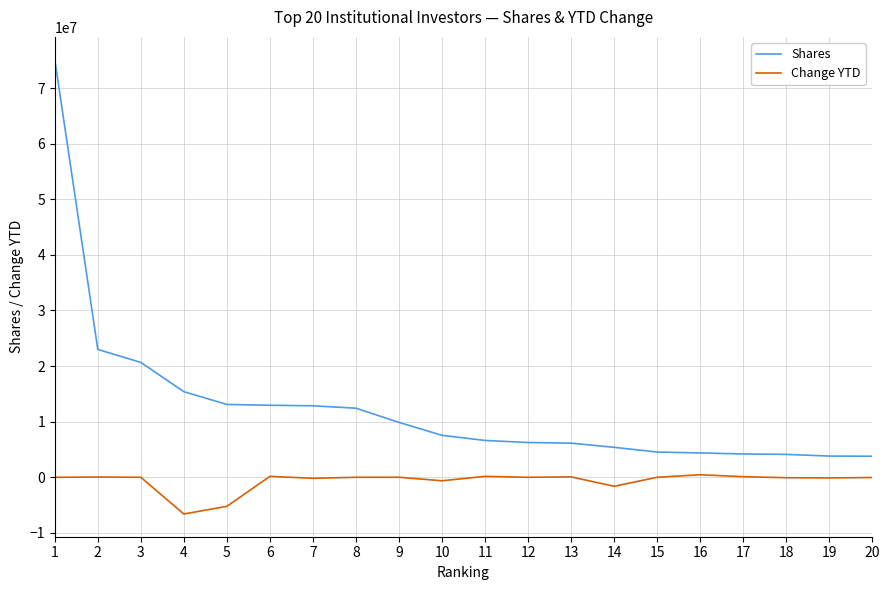

What is the difference between the Change YTD values at 16 and 4?

7059653